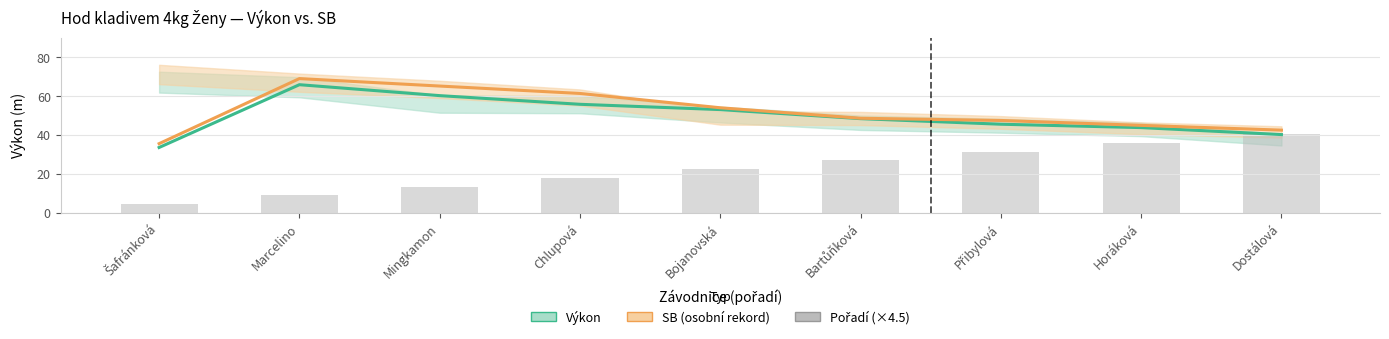

The SB (osobní rekord) series shows 80.2 at Bartůňková. True or false?

False